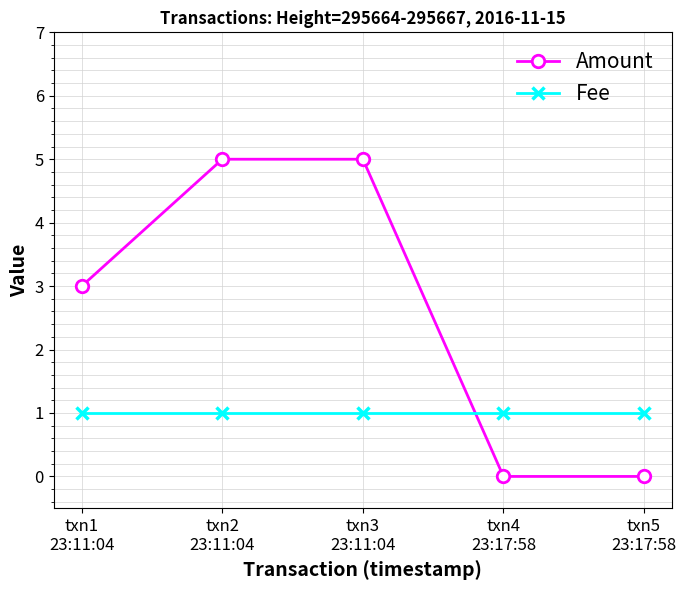

Which series has the largest range (max minus min)?

Amount